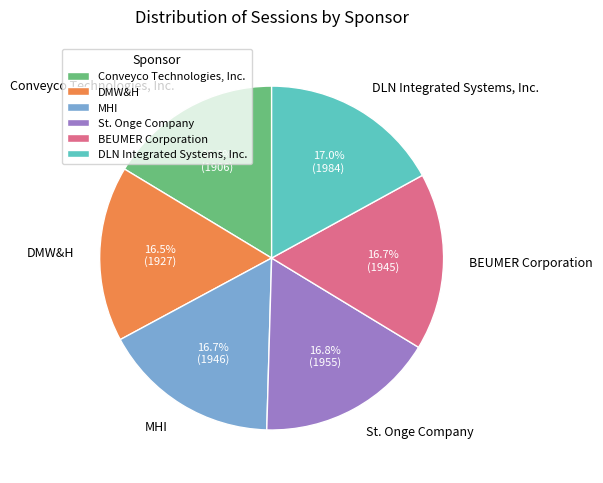

Combined, do Conveyco Technologies, Inc. and BEUMER Corporation account for over 50%?

No